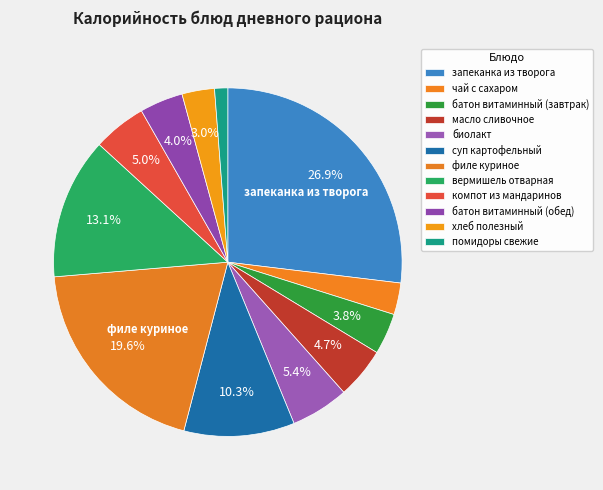

How many slices are in this pie chart?

12